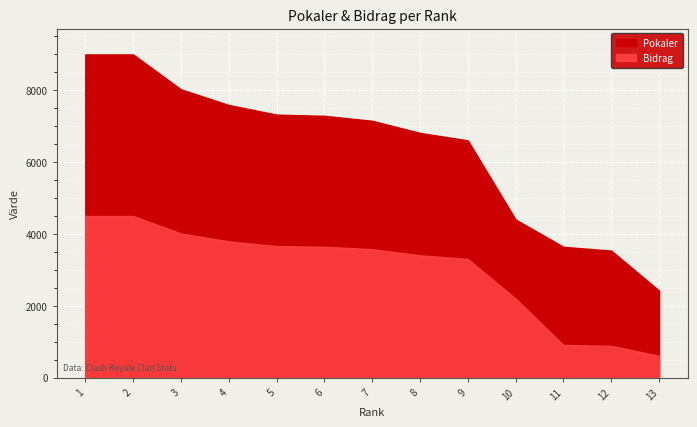

Which series has the largest total across all categories?

Pokaler